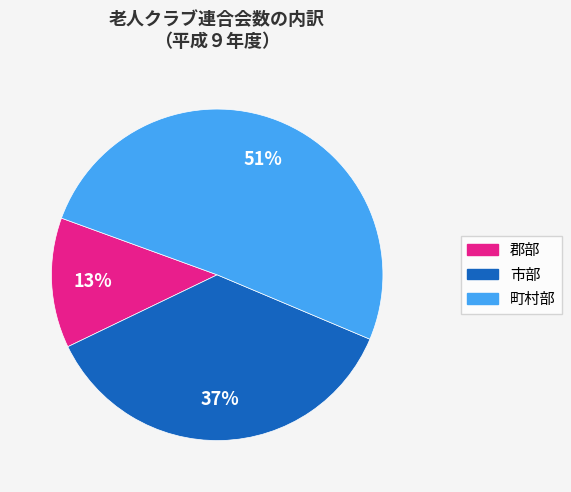

Which has a higher value, 市部 or 郡部?

市部